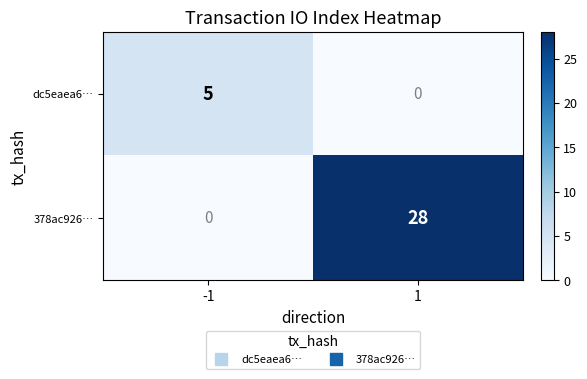

What is the sum of all 378ac926… values?

28